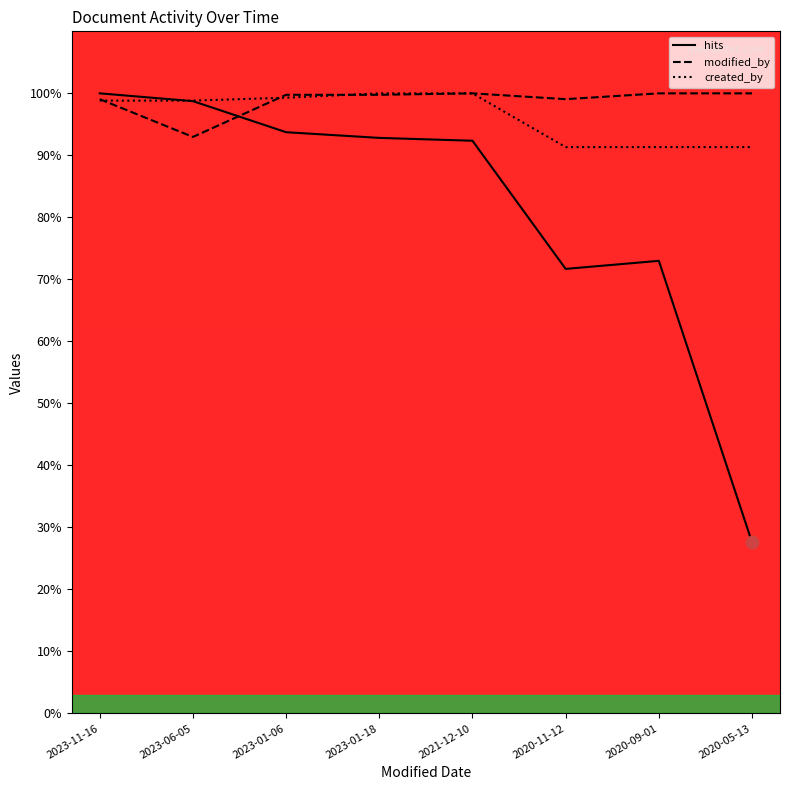

Which series contains the lowest Y value?

hits